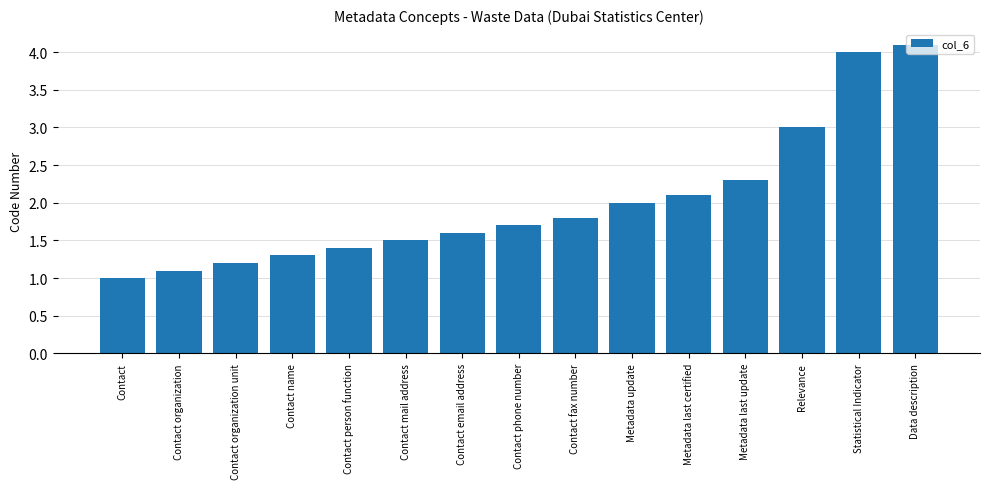

Reading right to left, what are all the values shown in this chart?

4.1	4.0	3.0	2.3	2.1	2.0	1.8	1.7	1.6	1.5	1.4	1.3	1.2	1.1	1.0